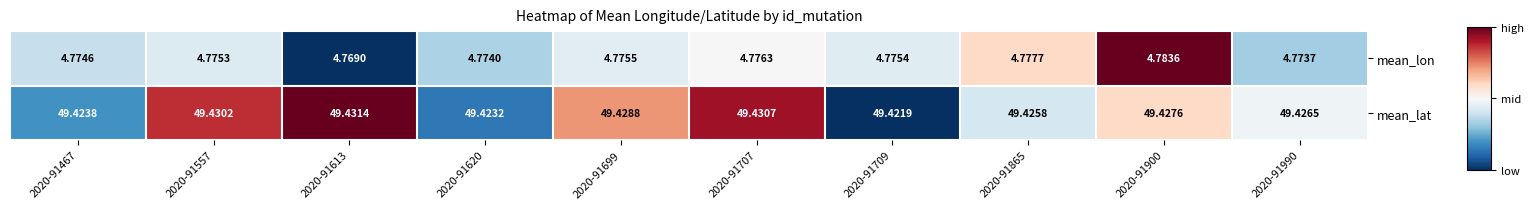

List the series in order of their overall mean, lowest first.

mean_lon, mean_lat